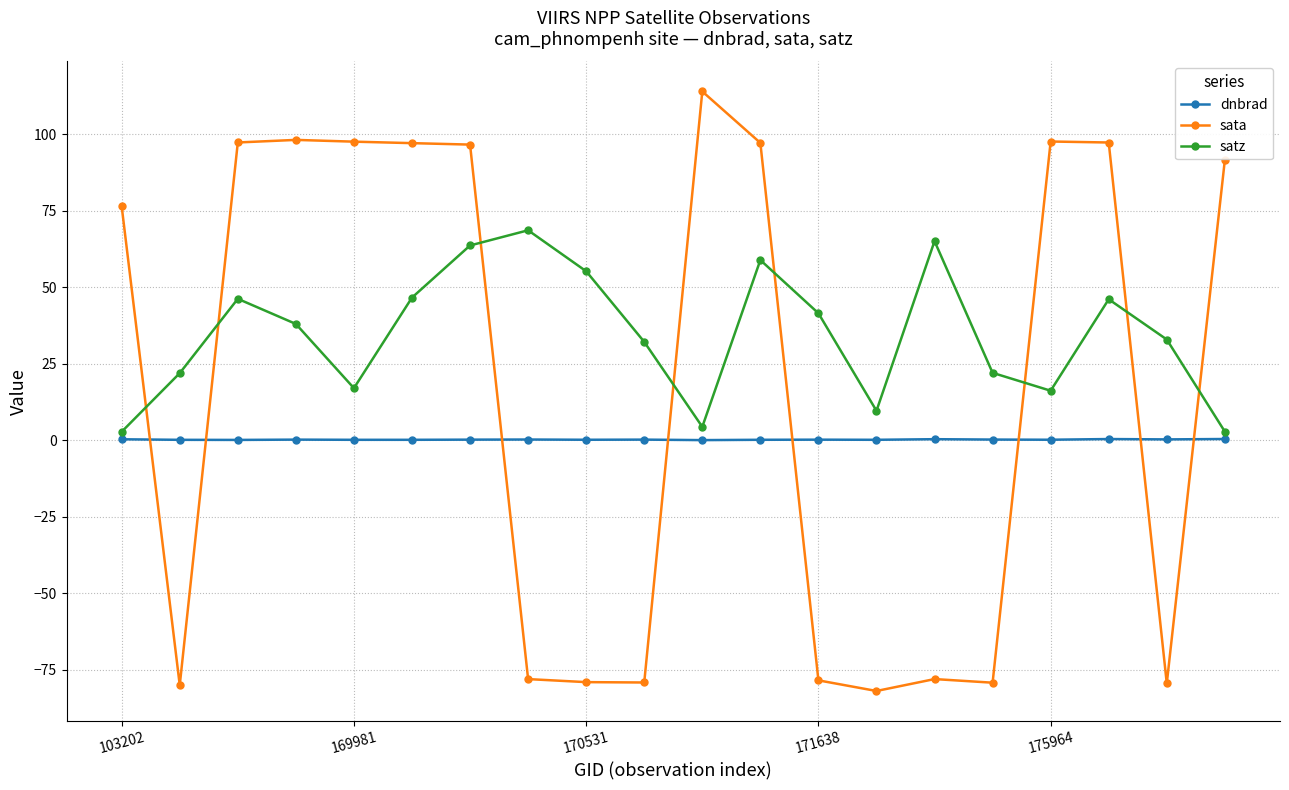

Rank the series by their average value, from lowest to highest.

dnbrad, sata, satz